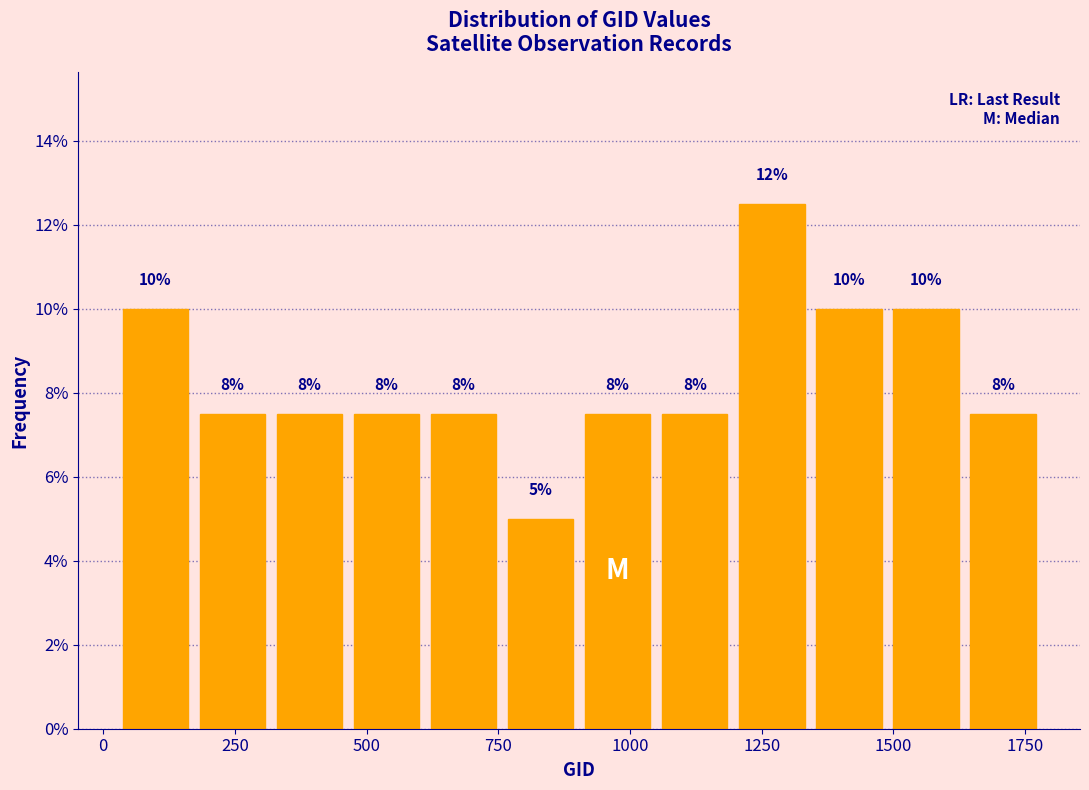

Read against the x-axis, roughly where is the centre of the tallest bar?

1250